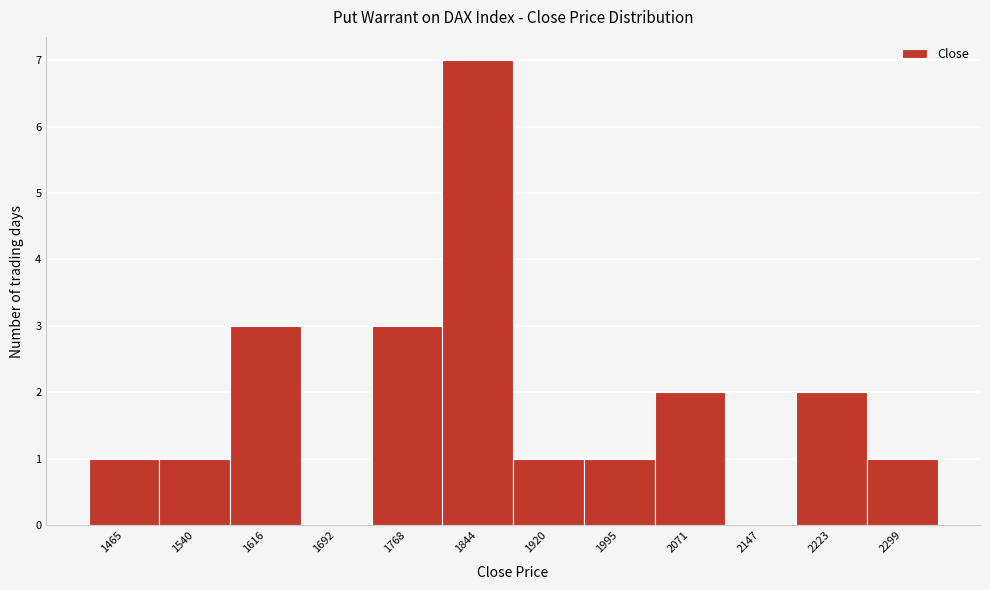

Reading left to right, what are all the values shown in this chart?

1465=1	1540=1	1616=3	1692=0	1768=3	1844=7	1920=1	1995=1	2071=2	2147=0	2223=2	2299=1